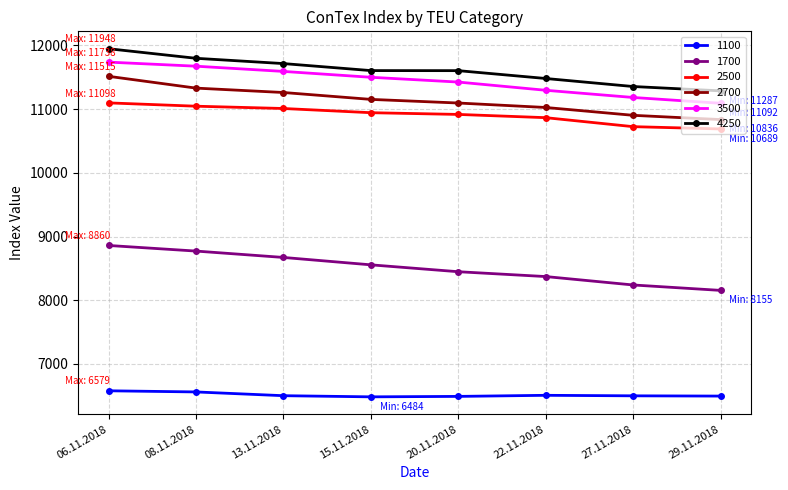

Which series changed the most between 08.11.2018 and 13.11.2018?

1700